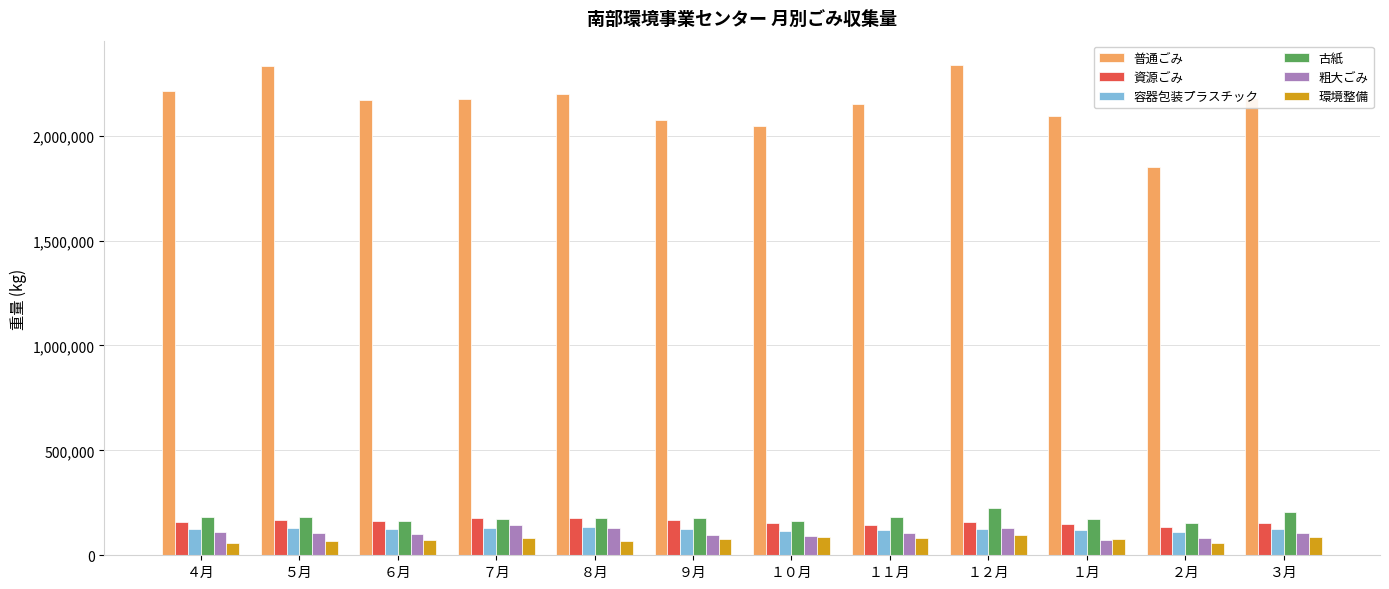

What is the label of the 11th bar from the left?

２月